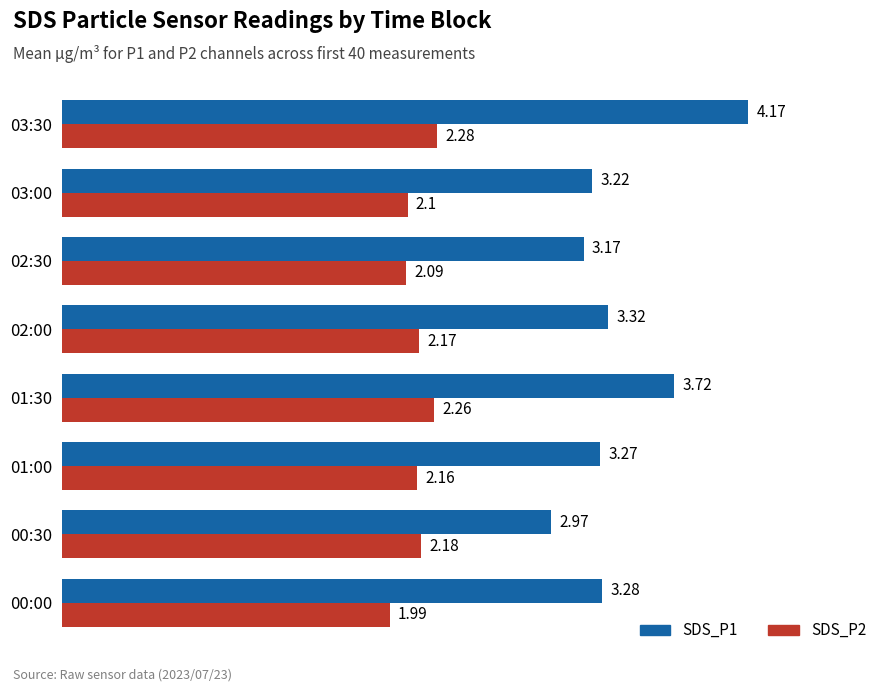

How many distinct data groups are displayed?

2